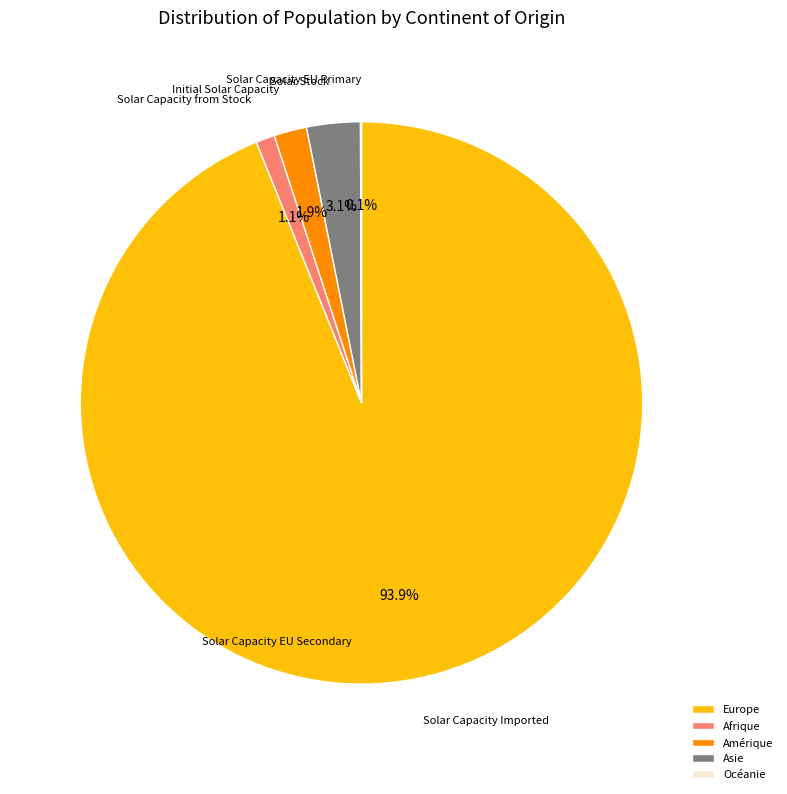

The Europe slice represents 99% of the pie. True or false?

False